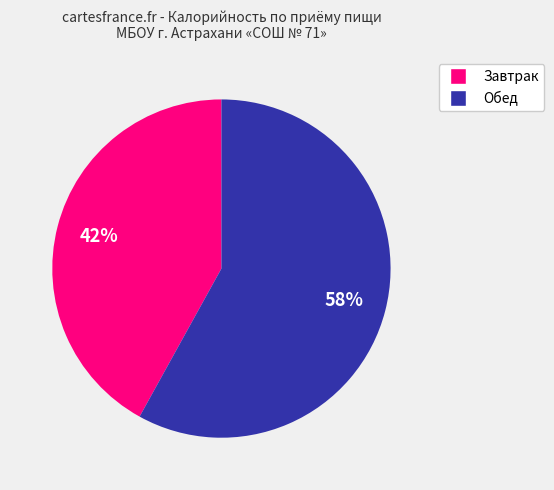

What is the smallest slice in the pie chart?

Завтрак